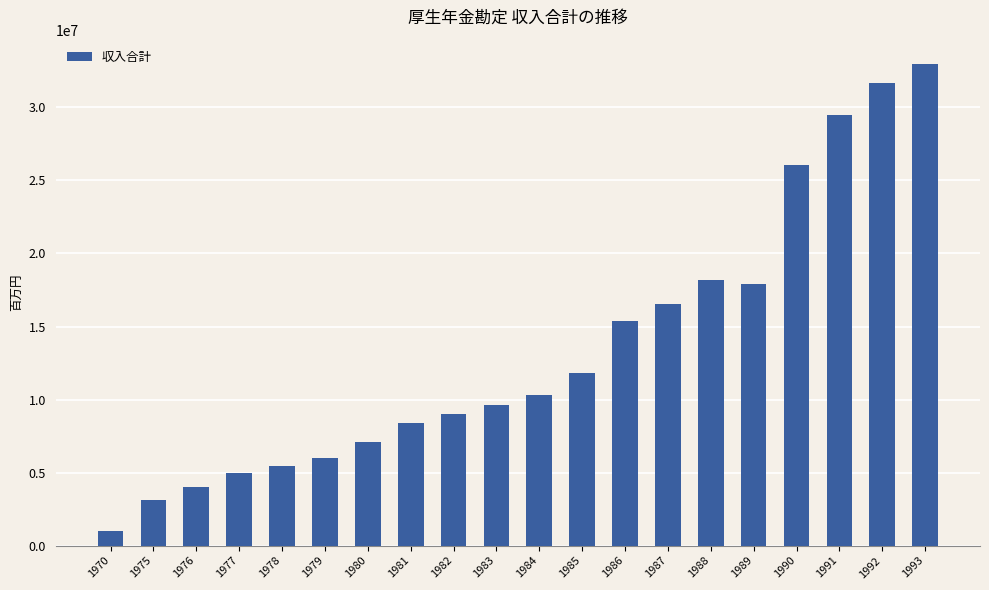

What is the change in value from 1987 to 1991?

+12964127